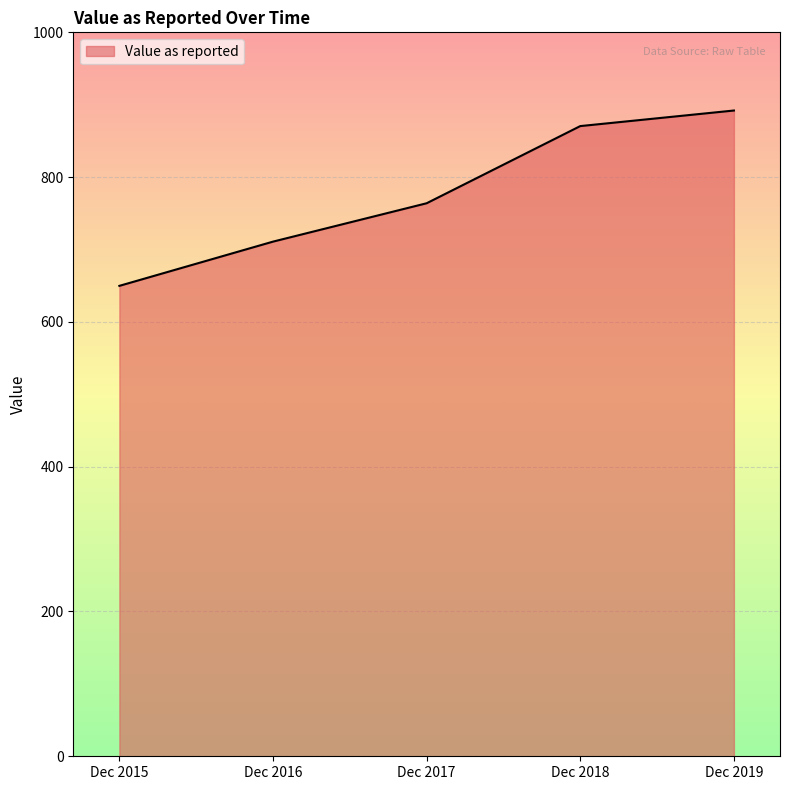

What is the ratio of the value at Dec 2018 to the value at Dec 2016?

1.2